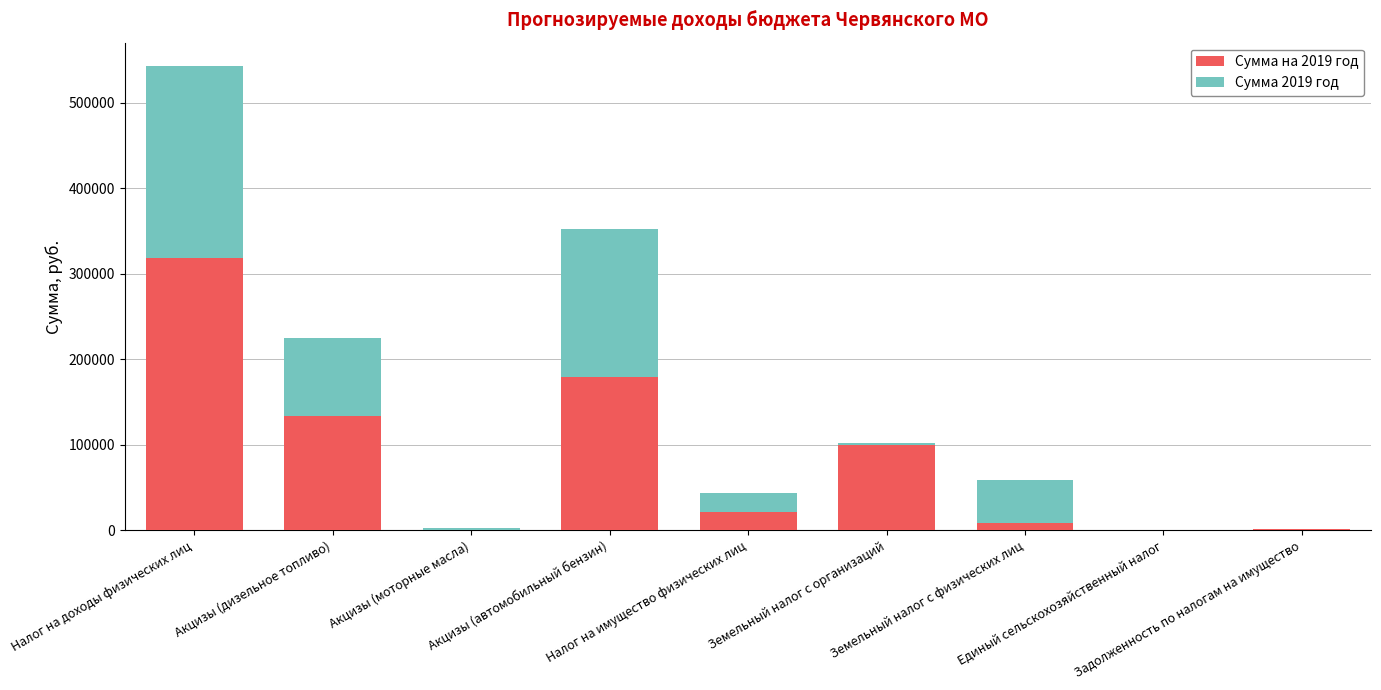

What is the sum of all Сумма на 2019 год values?

763766.1